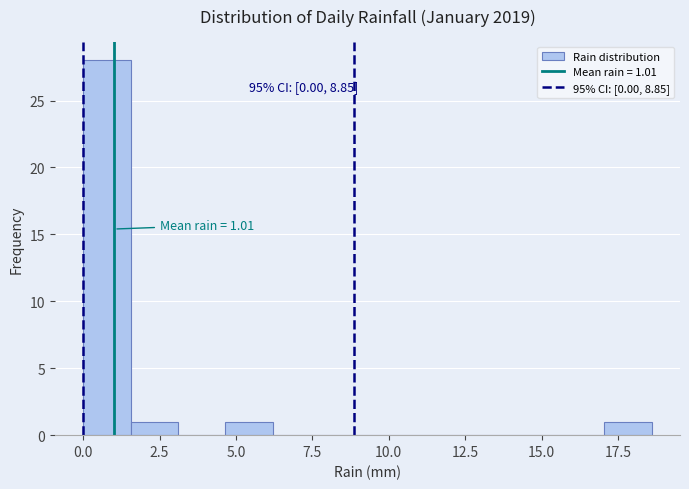

Read against the x-axis, roughly where is the centre of the tallest bar?

1.0